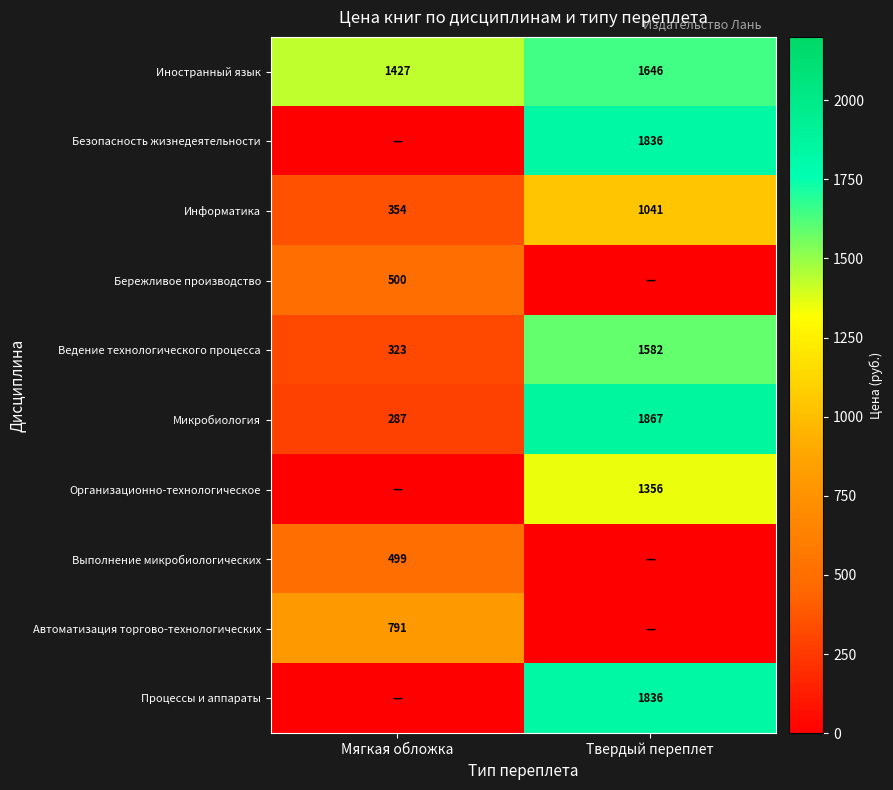

List the labels in order of Иностранный язык value, largest first.

Твердый переплет, Мягкая обложка